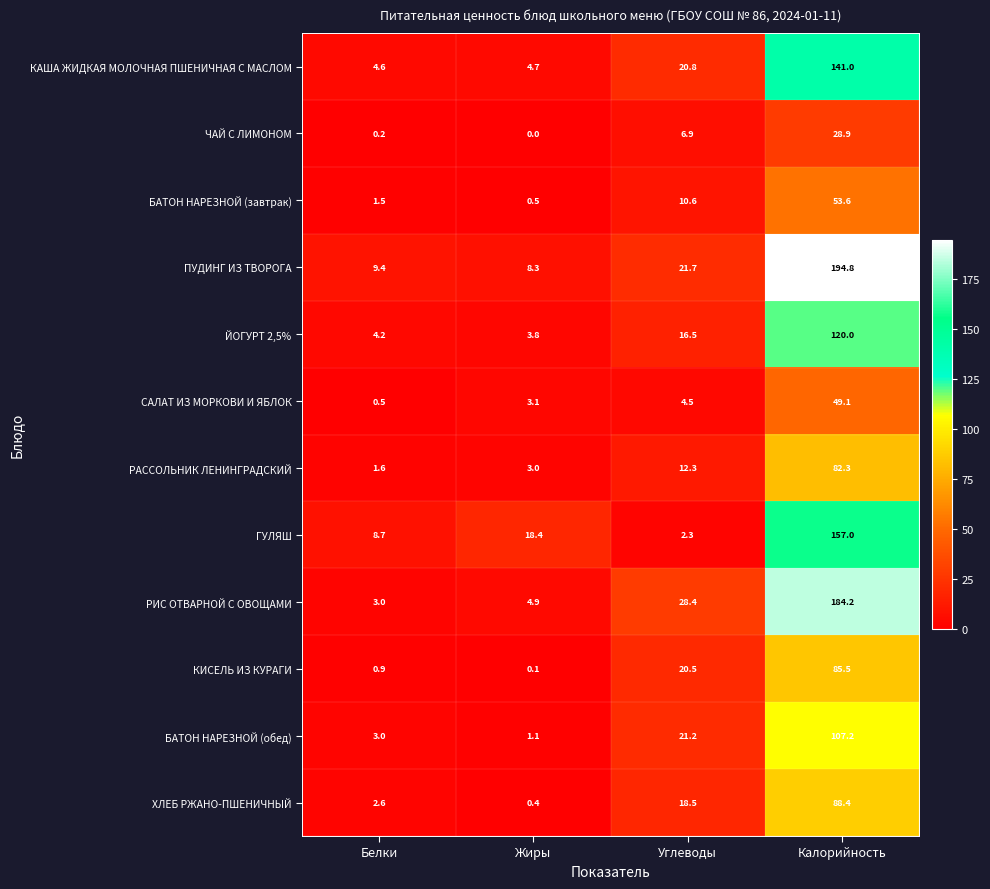

What is the maximum value for ГУЛЯШ?

157.0